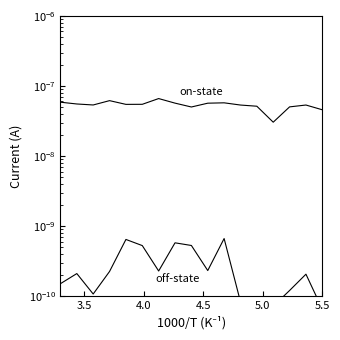

Is the value of on-state at 4.0 greater than the value of off-state at 6?

Yes